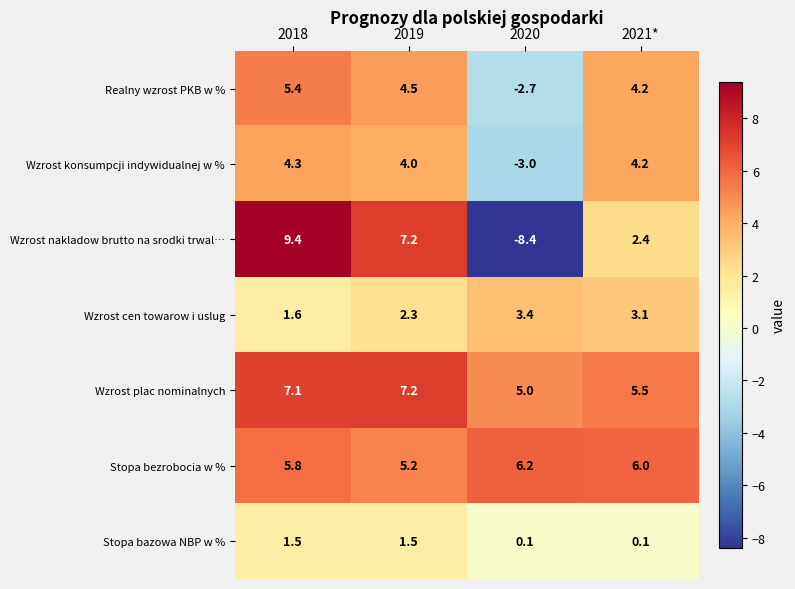

What is the greatest value displayed?

9.4